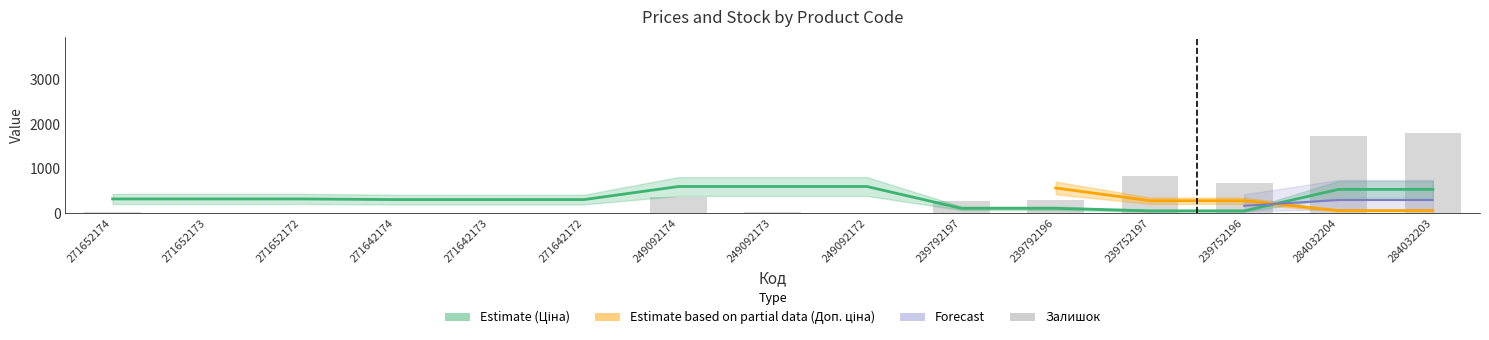

True or false: Залишок has a value of 1802.0 at 284032203.

True